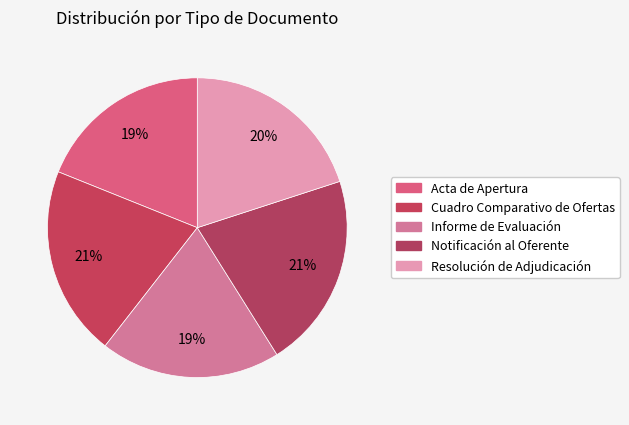

How many segments does this pie chart have?

5